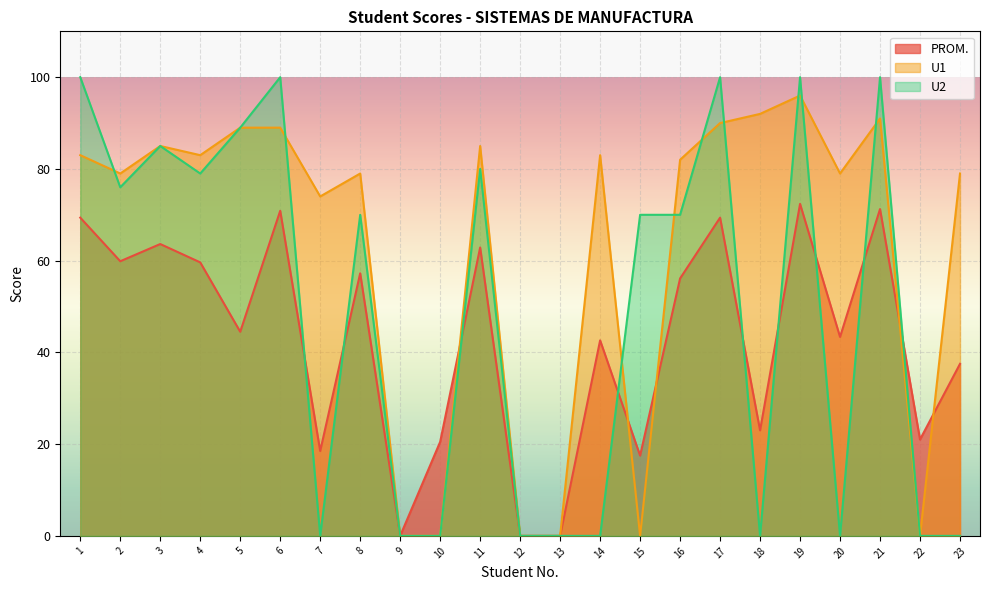

The value of PROM. at 2 is 59.9. True or false?

True